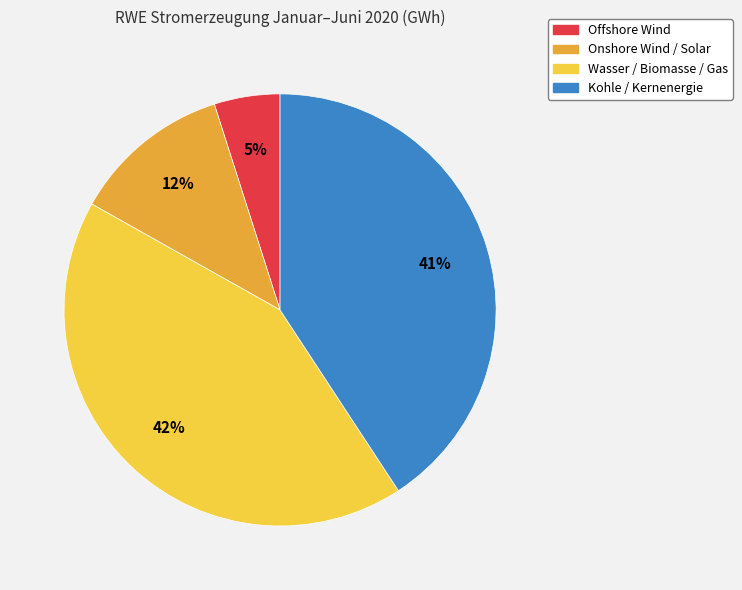

Is there a majority slice in this chart?

No